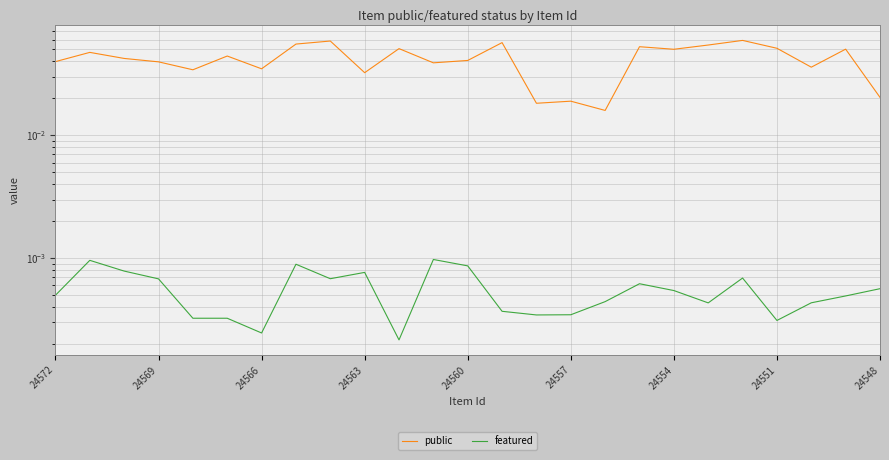

In public, how many points are lower than both neighbors (excluding endpoints)?

8